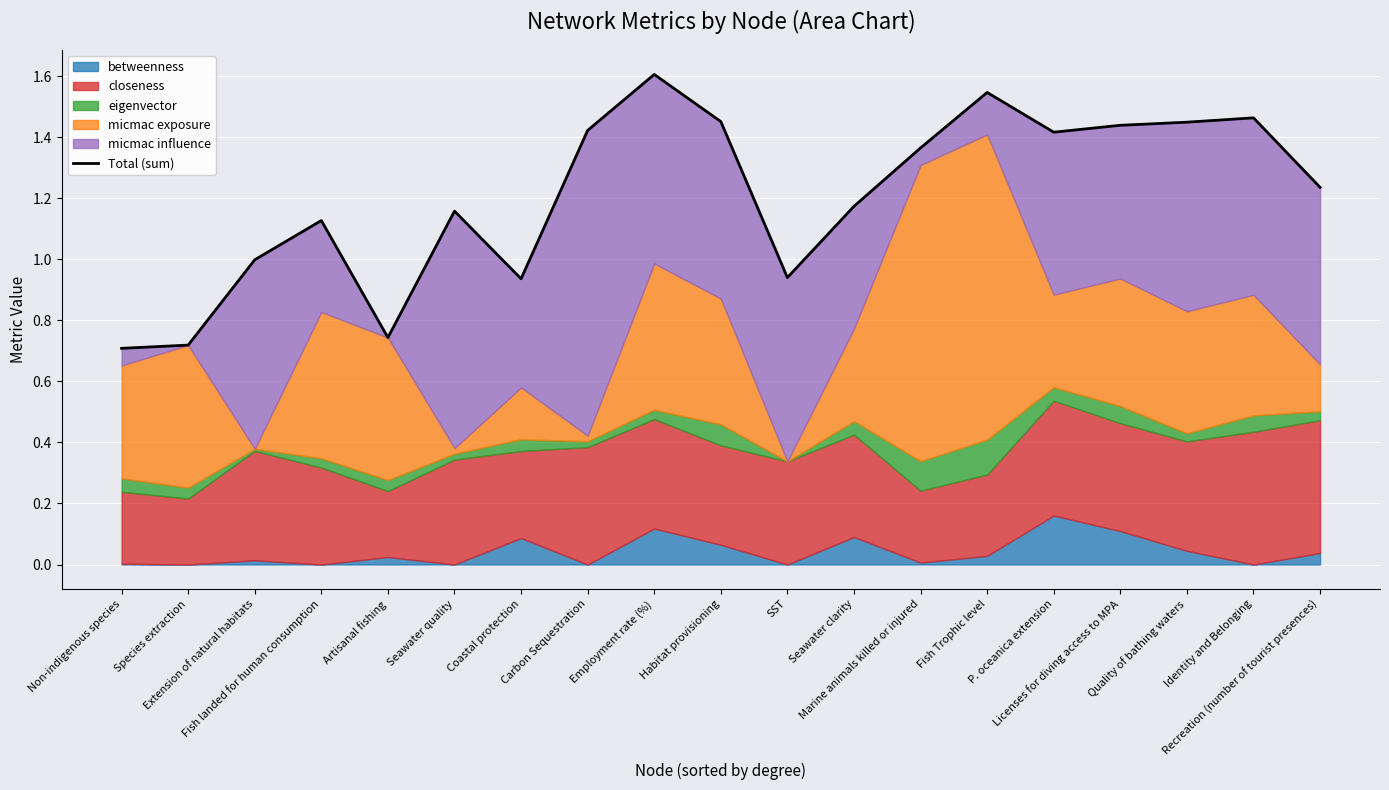

Approximately how many times larger is the value at Seawater quality compared to Quality of bathing waters?

0.8